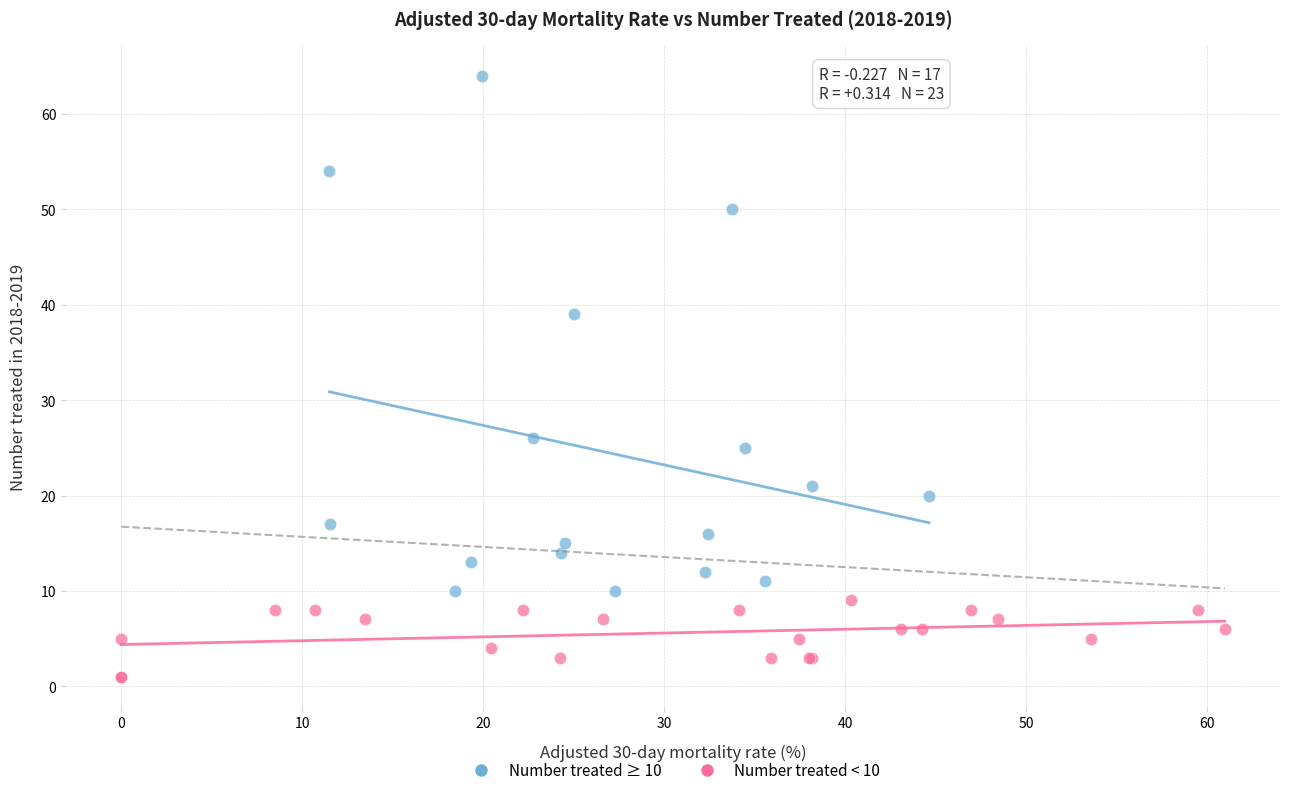

What are all the series names shown in the legend?

Number treated ≥ 10, Number treated < 10